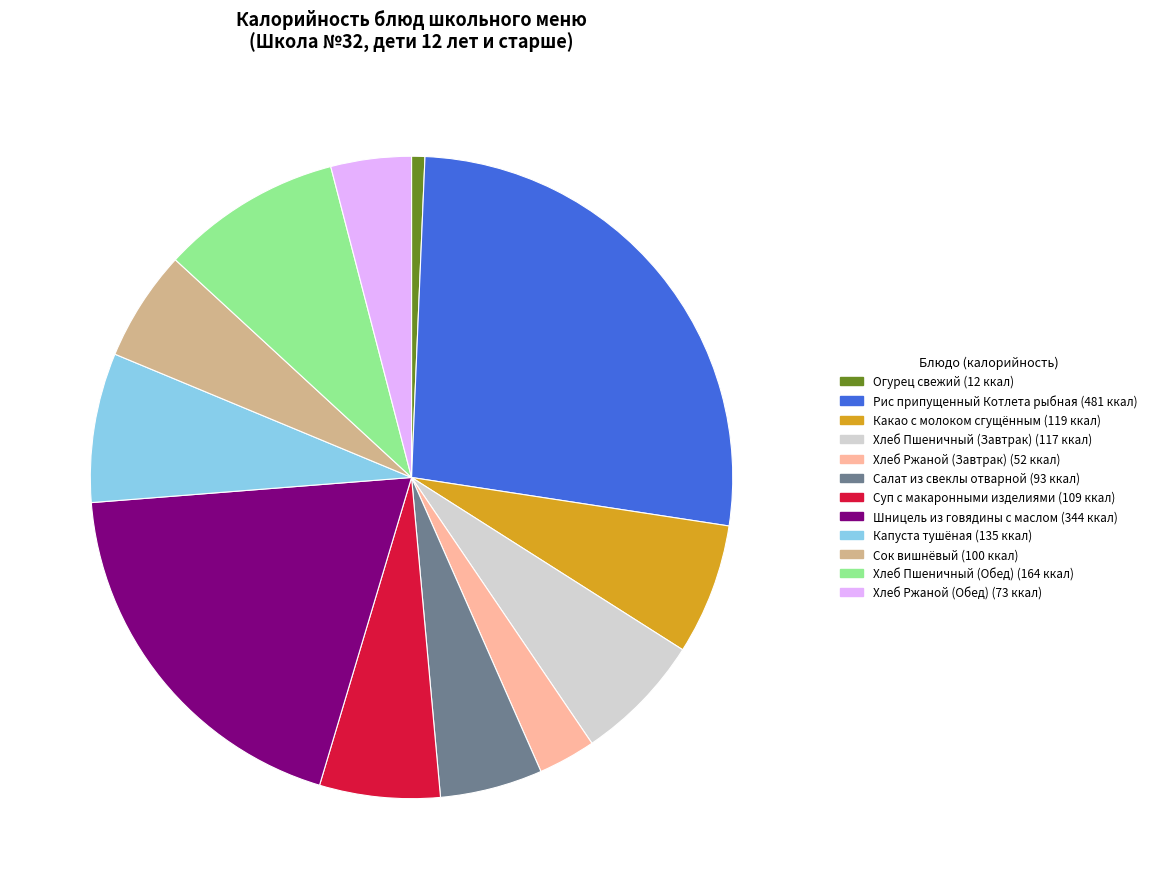

Count the number of slices in the pie.

12